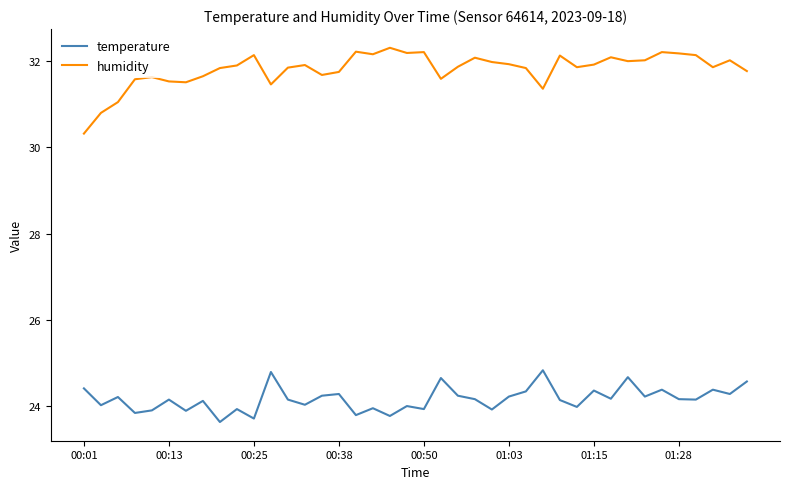

Which series has the widest spread of values?

humidity